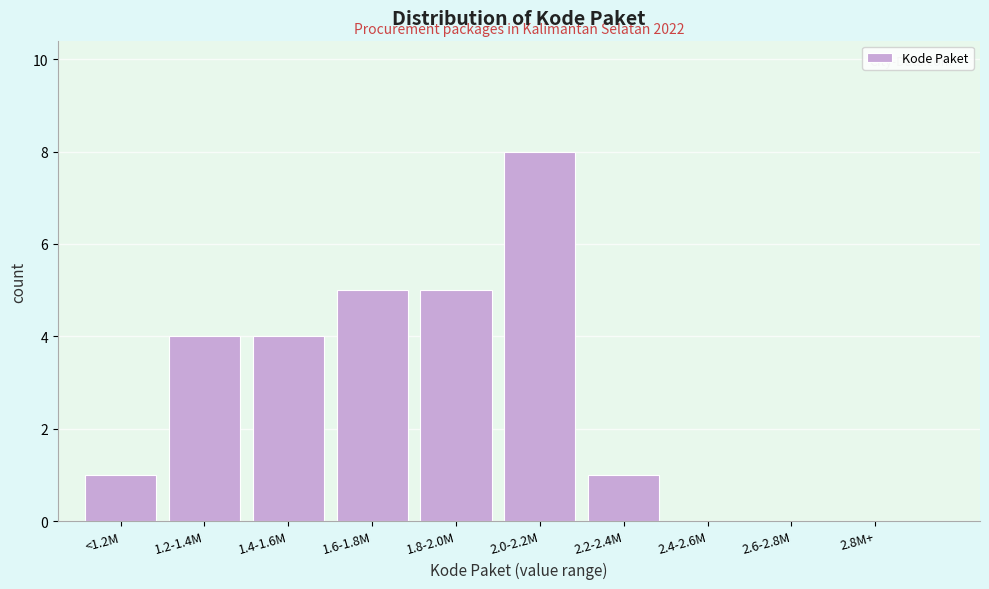

Reading left to right, what are all the values shown in this chart?

<1.2M=1	1.2-1.4M=4	1.4-1.6M=4	1.6-1.8M=5	1.8-2.0M=5	2.0-2.2M=8	2.2-2.4M=1	2.4-2.6M=0	2.6-2.8M=0	2.8M+=0